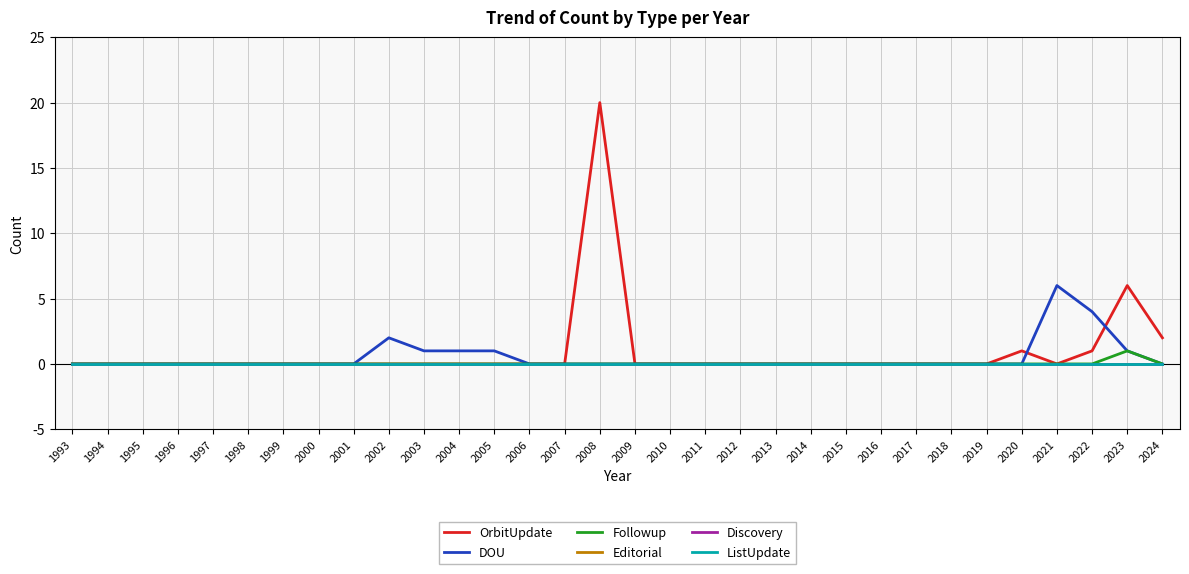

Does the chart have visible grid lines?

Yes